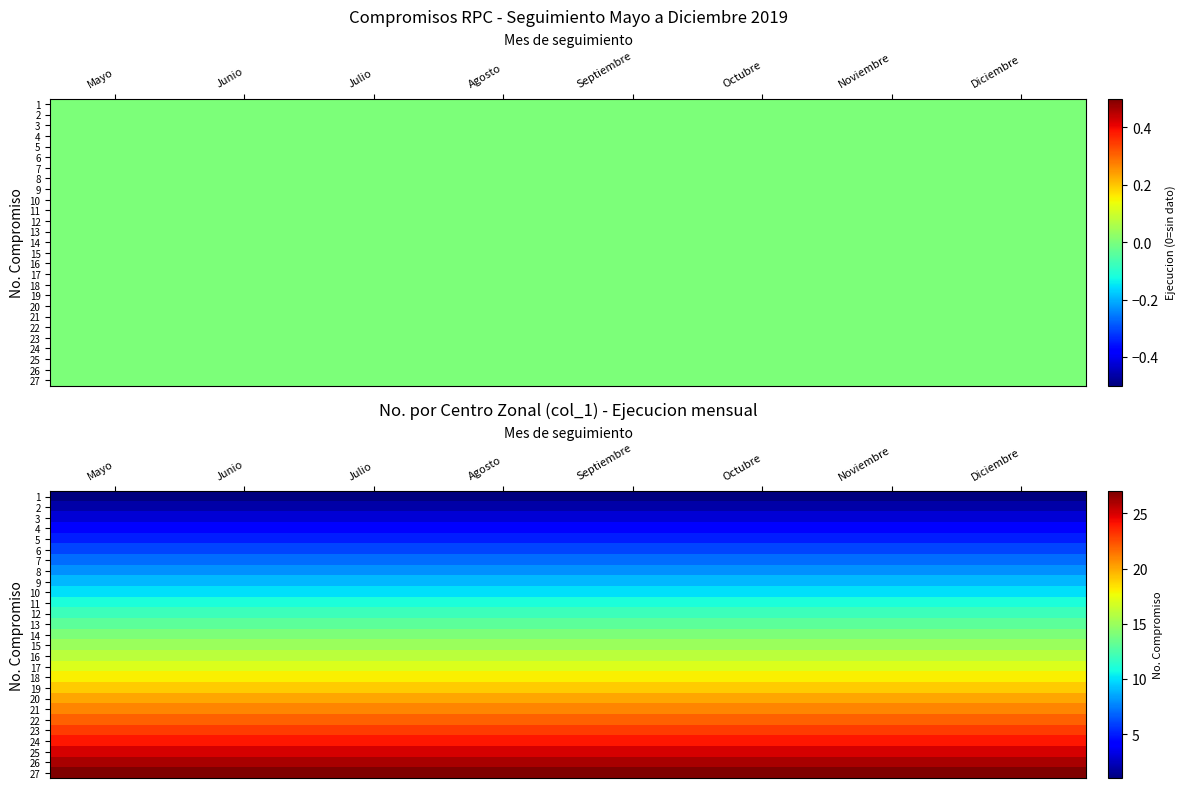

List the series in order of their peak value, highest first.

27, 26, 25, 24, 23, 22, 21, 20, 19, 18, 17, 16, 15, 14, 13, 12, 11, 10, 9, 8, 7, 6, 5, 4, 3, 2, 1